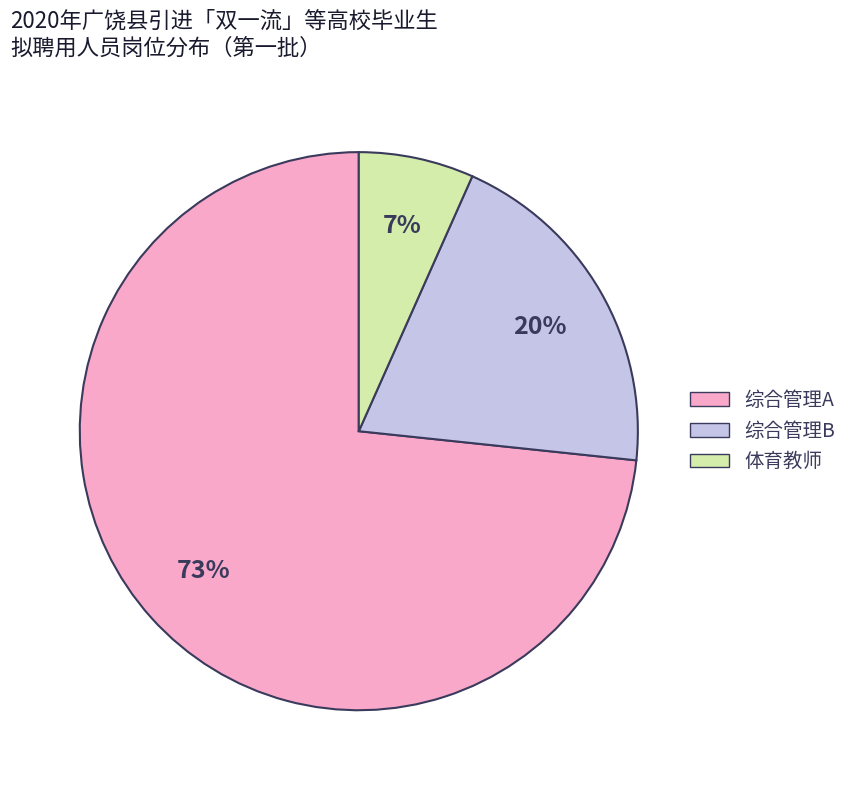

To the nearest percent, what is the combined percentage of 体育教师 and 综合管理B?

27%